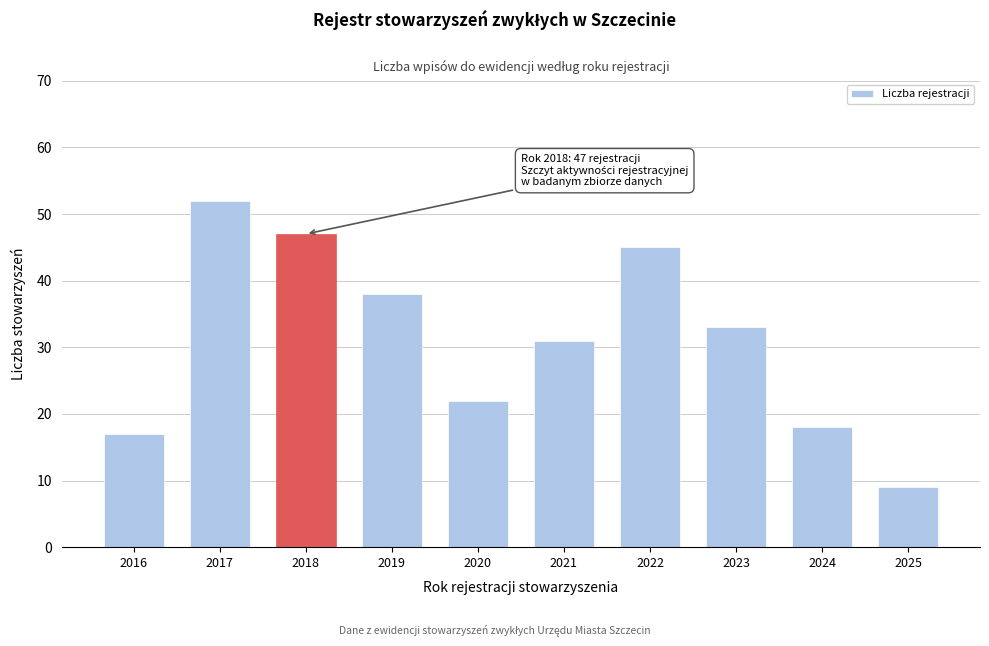

Reading left to right, extract all data points from this chart.

2016=17	2017=52	2018=47	2019=38	2020=22	2021=31	2022=45	2023=33	2024=18	2025=9